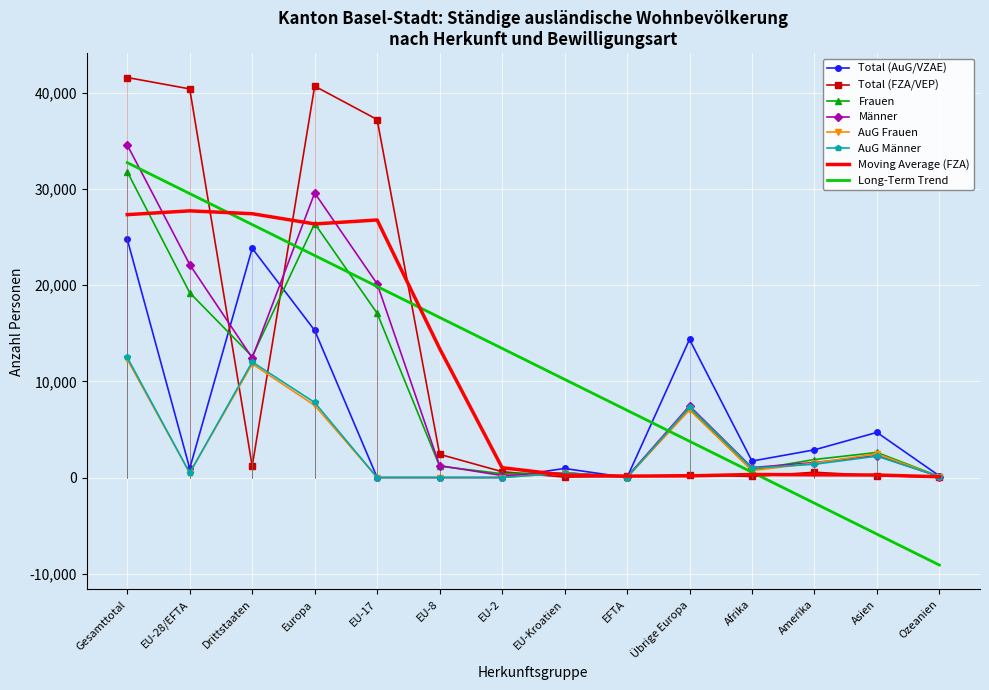

What is the sum of the AuG Frauen values at EU-Kroatien and Asien?

2941.0